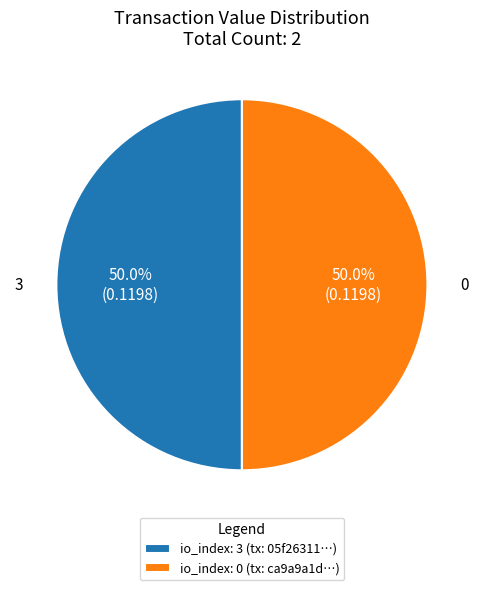

How many slices are in this pie chart?

2